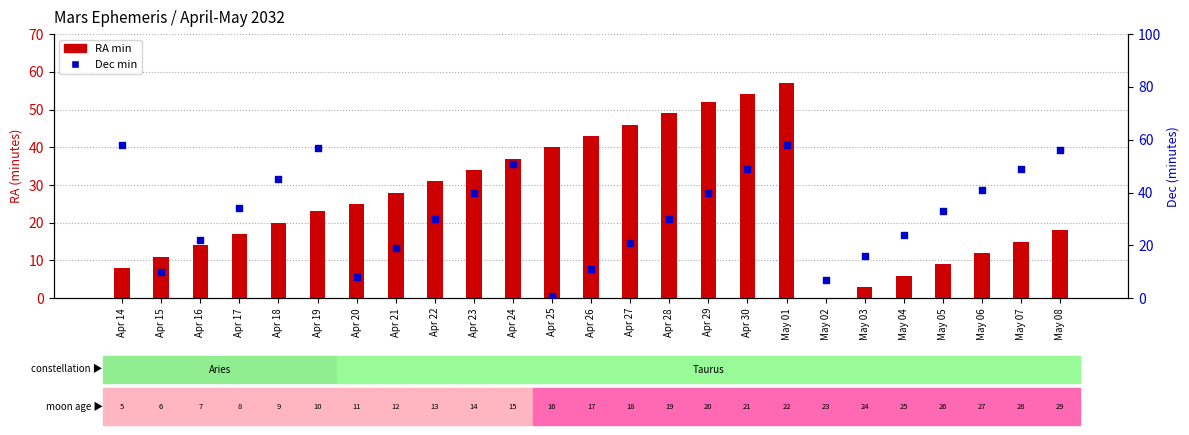

Is the value of Dec min at May 05 greater than the value of RA min at Apr 26?

No